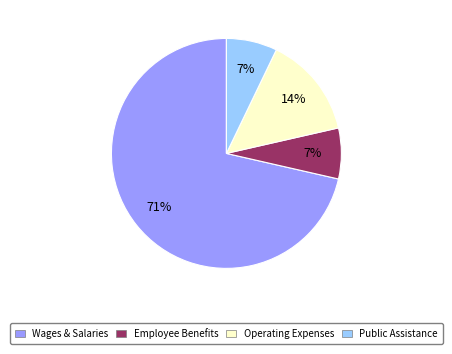

What percentage is the Employee Benefits slice, to the nearest percent?

7%